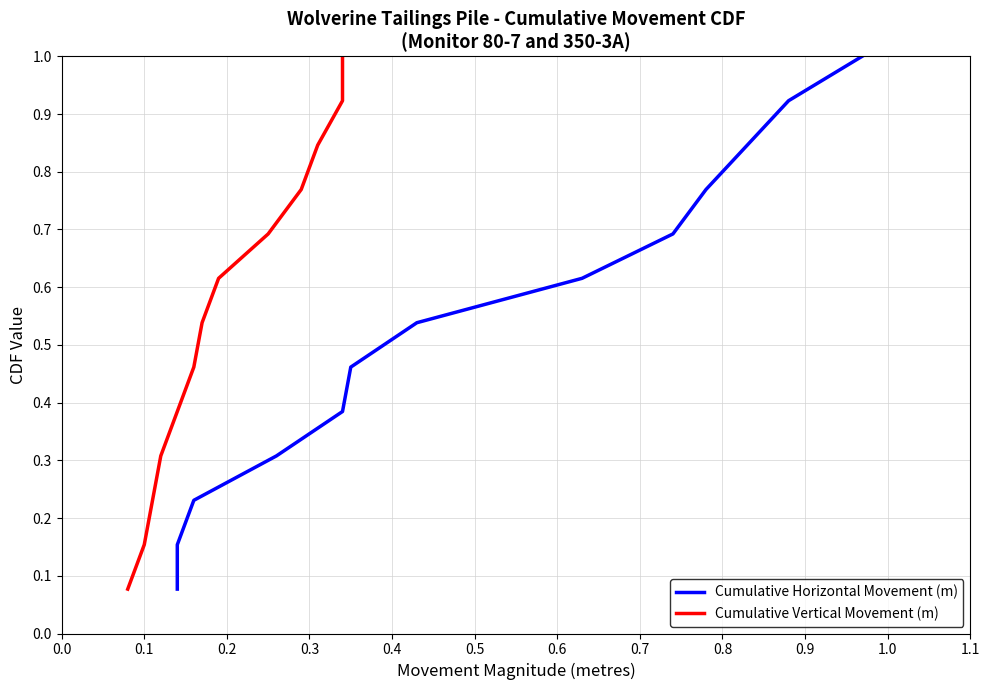

At 0.9, list the series in order from smallest to largest.

Cumulative Horizontal Movement (m), Cumulative Vertical Movement (m)